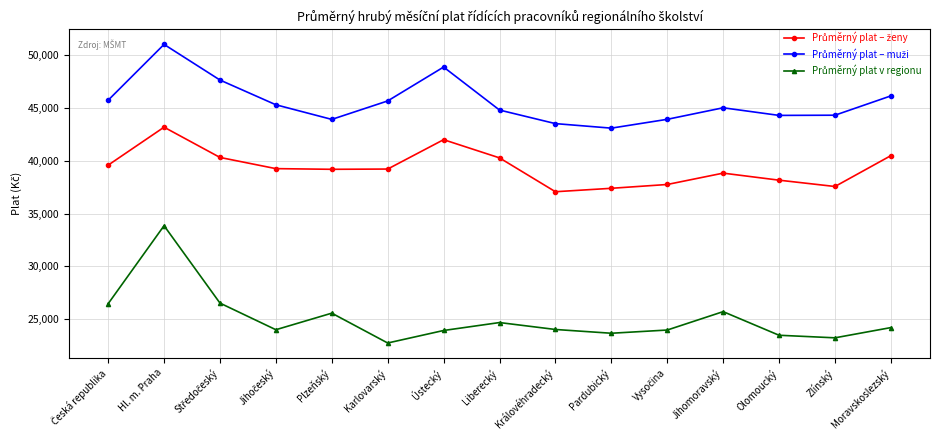

What is the label of the 7th point from the left?

Ústecký